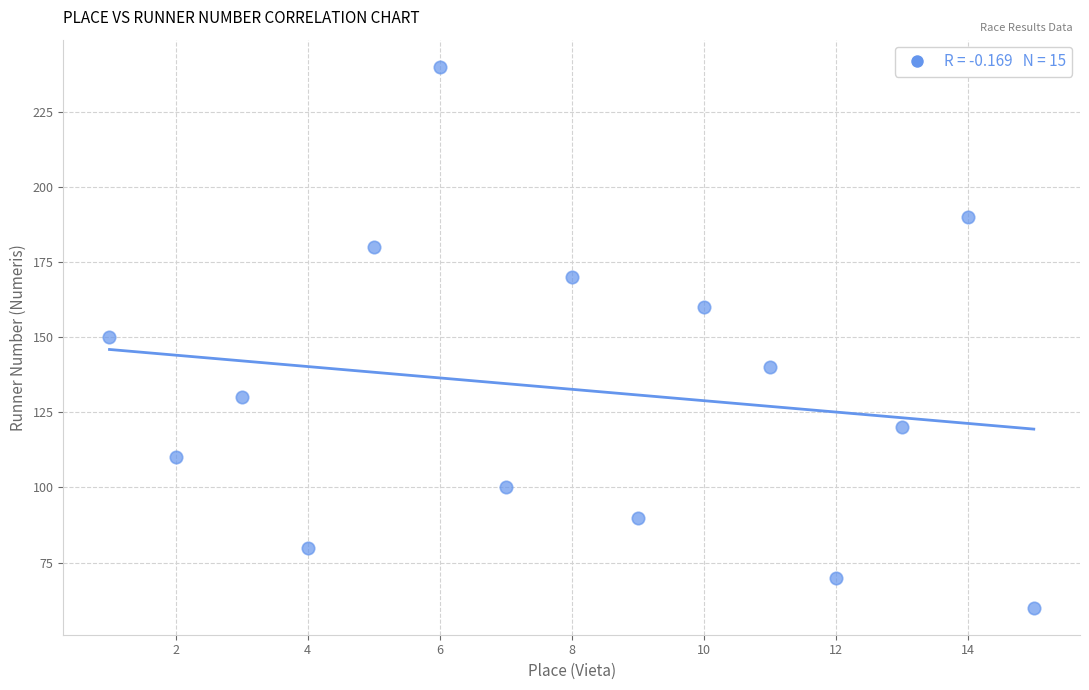

What is the range of Y values (max minus min)?

180